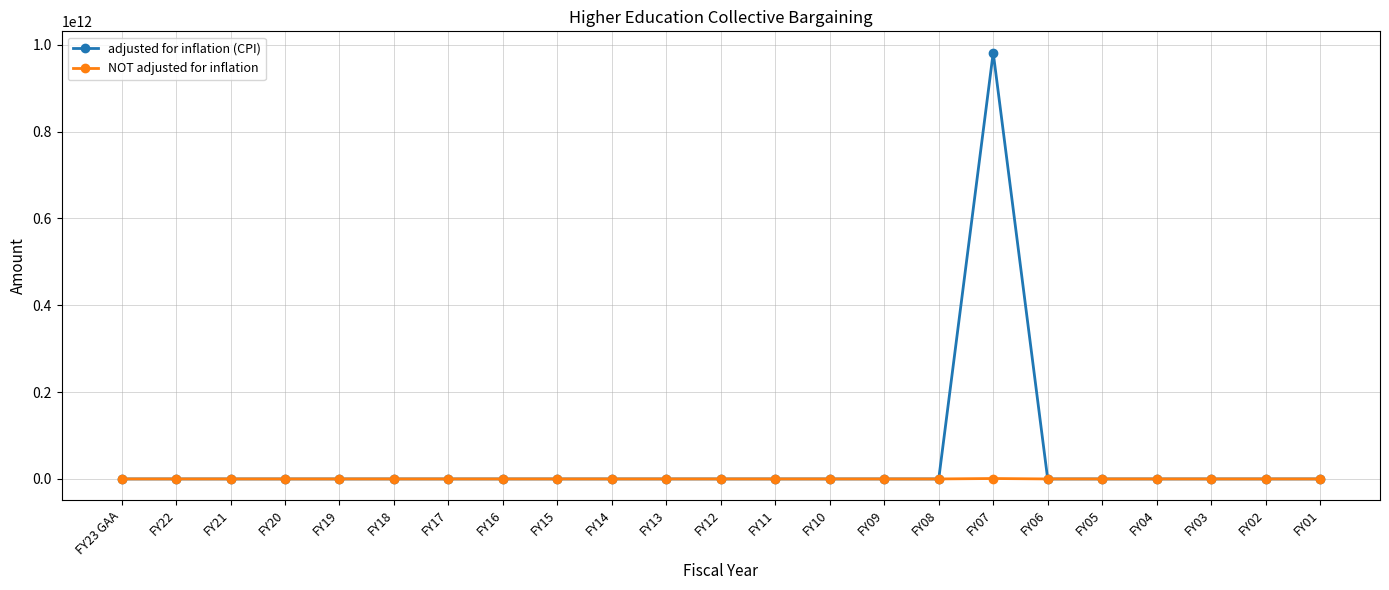

What are all the series names shown in the legend?

adjusted for inflation (CPI), NOT adjusted for inflation